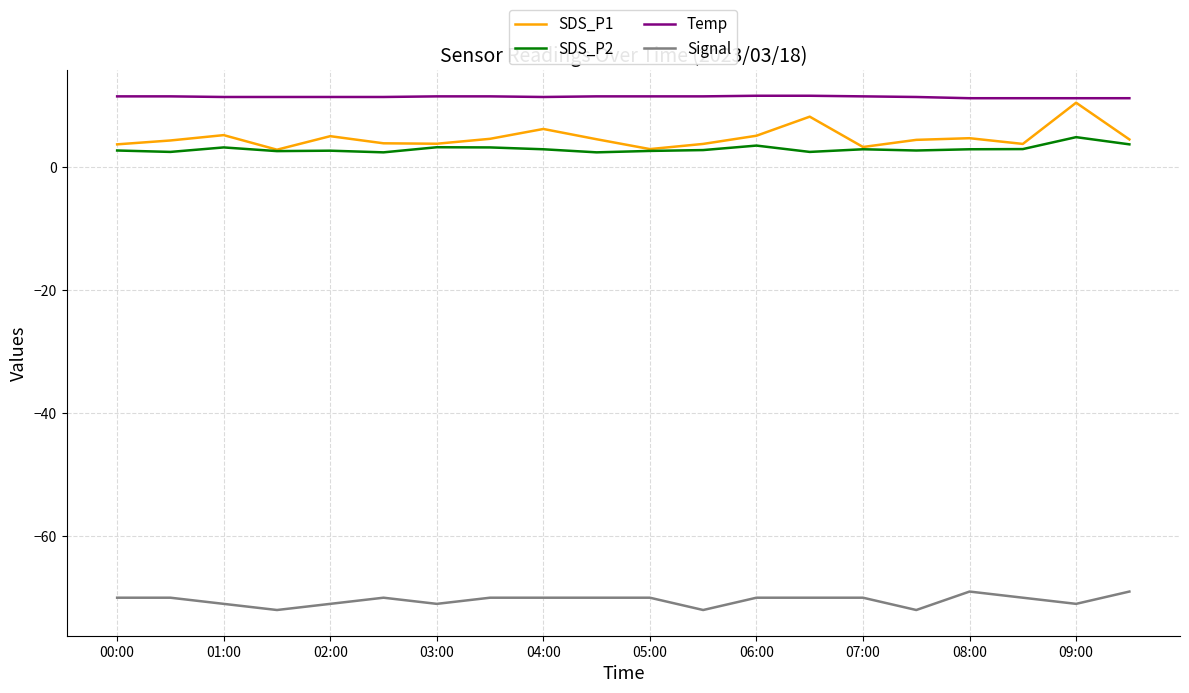

True or false: SDS_P2 and Temp intersect in this chart.

False